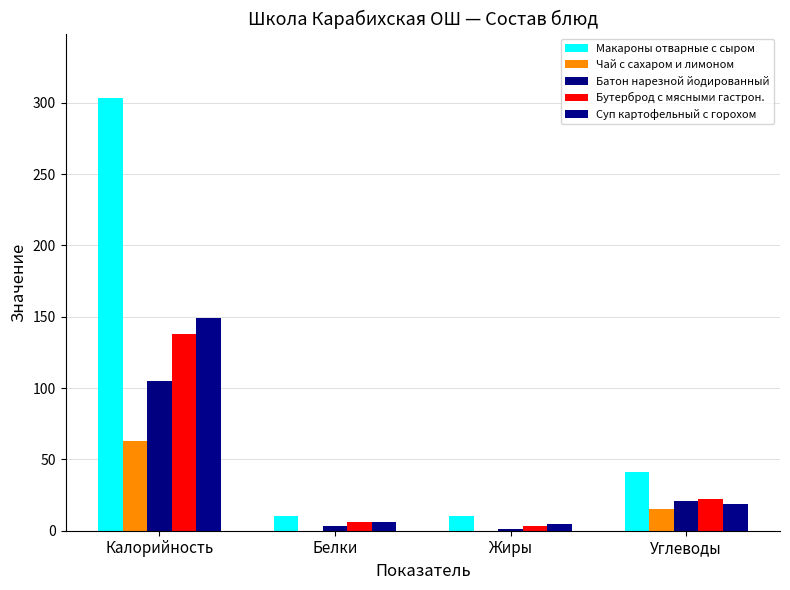

Which series has the largest total across all categories?

Макароны отварные с сыром